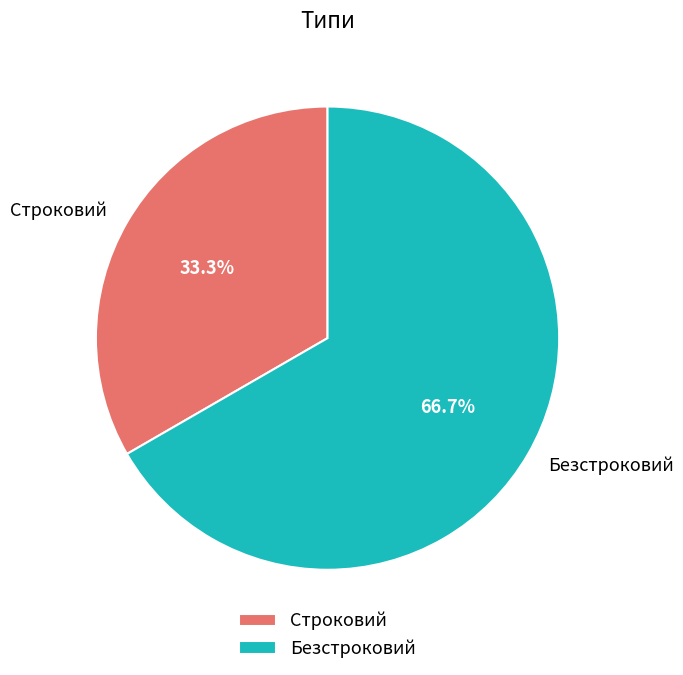

Which has a higher value, Строковий or Безстроковий?

Безстроковий